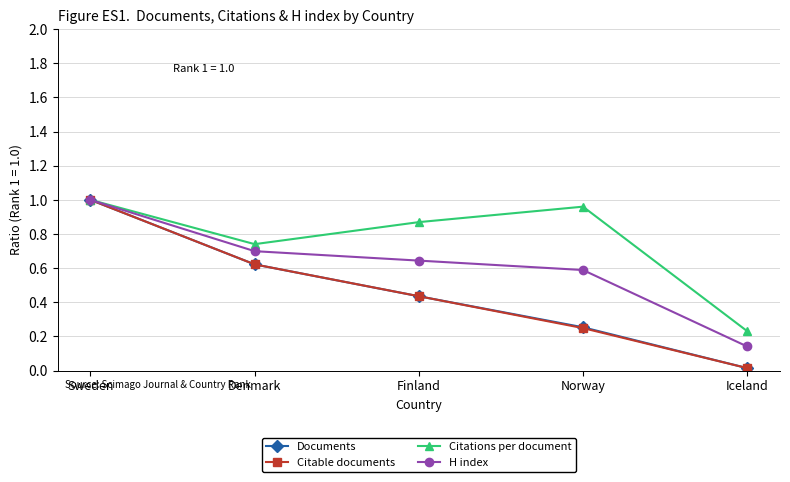

Which series has the largest total across all categories?

Citations per document